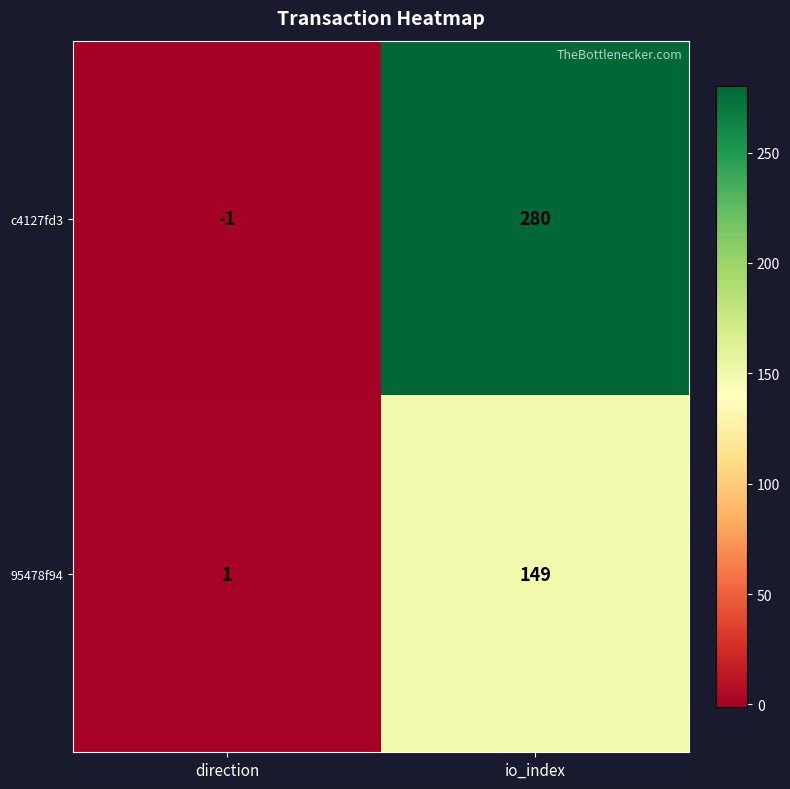

What is the difference between the highest and lowest values at io_index?

131